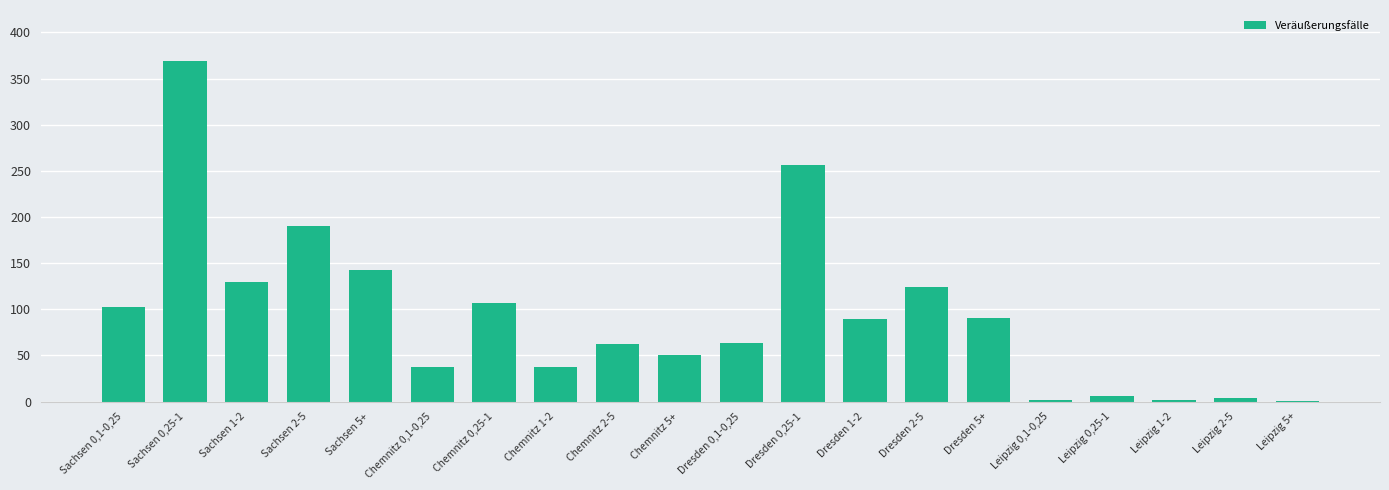

Is it true that the value at Dresden 0,1-0,25 is 64?

True